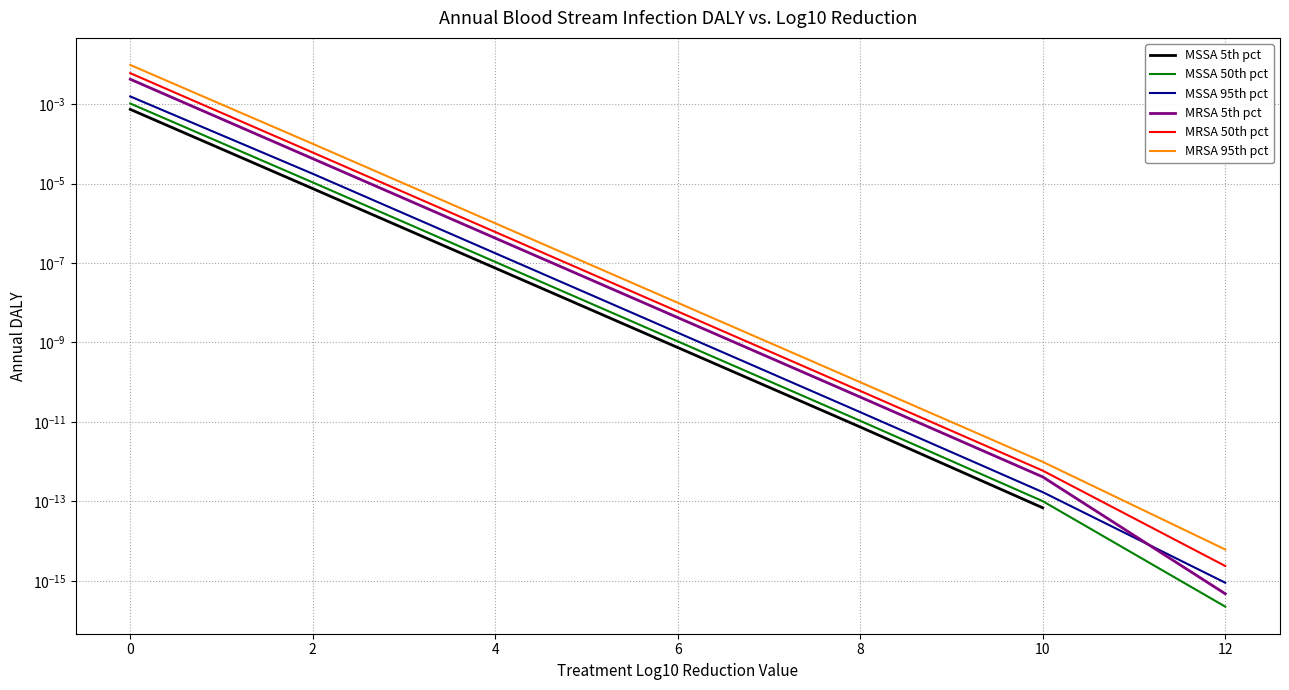

Is it true that MSSA 50th pct equals 0.0 at 4?

False